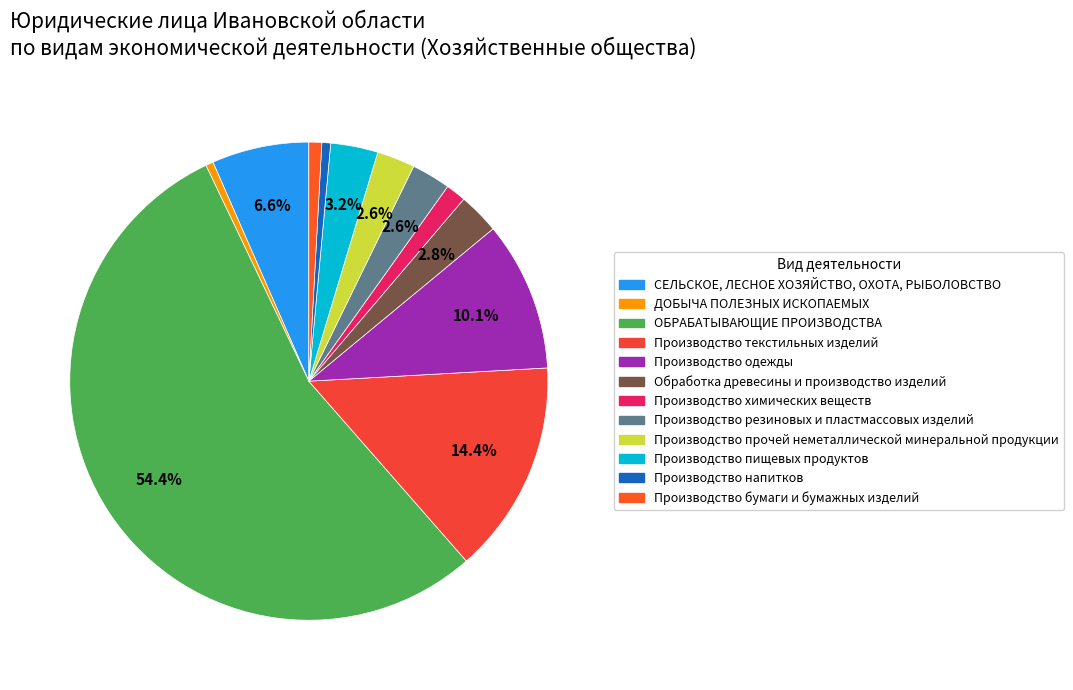

Count the number of slices in the pie.

12